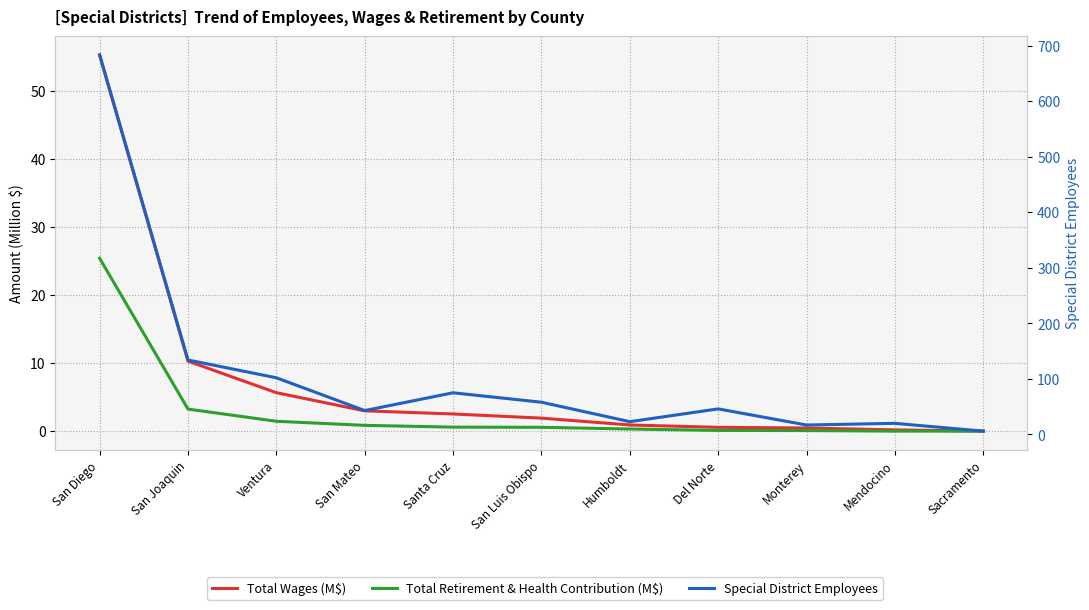

Rank the series by their maximum value, from lowest to highest.

Total Retirement & Health Contribution (M$), Total Wages (M$), Special District Employees